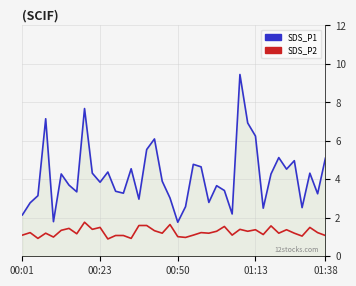

True or false: SDS_P1 and SDS_P2 cross at least once.

False